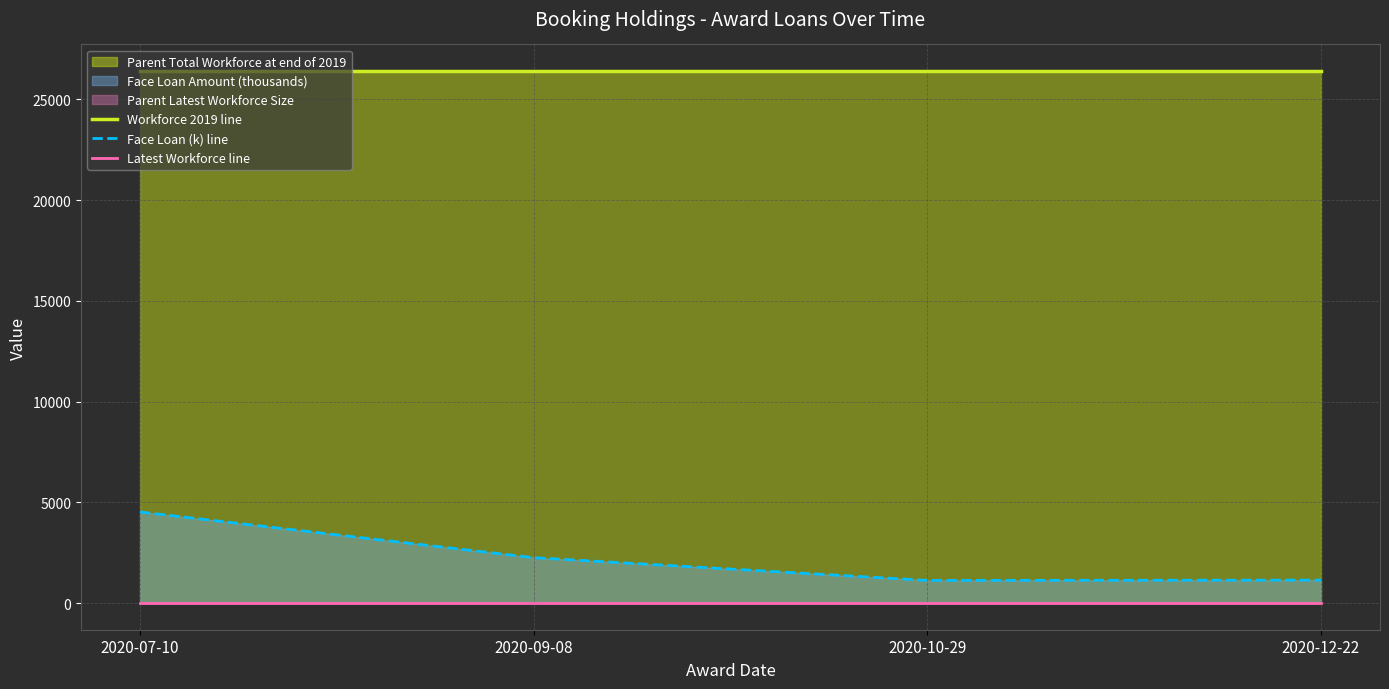

Which label corresponds to the smallest value in the chart?

2020-07-10